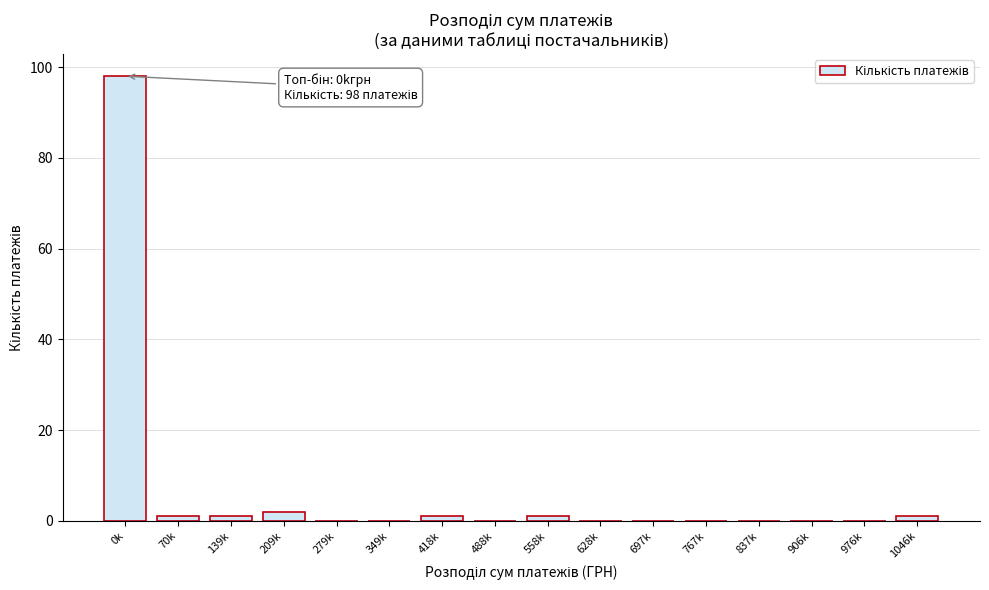

Reading left to right, list all the values displayed in this chart.

0k=98	70k=1	139k=1	209k=2	279k=0	349k=0	418k=1	488k=0	558k=1	628k=0	697k=0	767k=0	837k=0	906k=0	976k=0	1046k=1